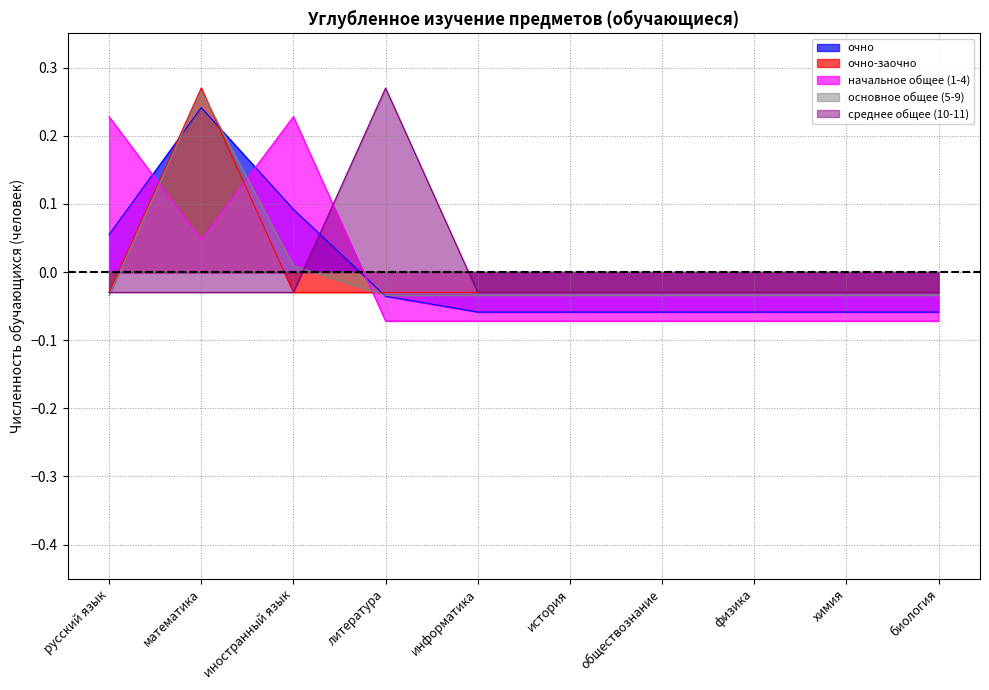

What position from the right is обществознание?

4